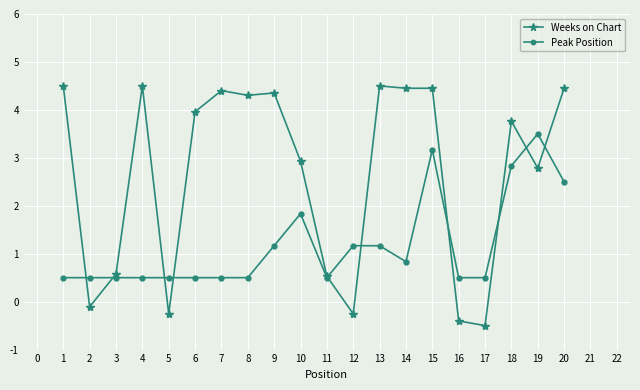

List the series in order of their overall mean, highest first.

Weeks on Chart, Peak Position